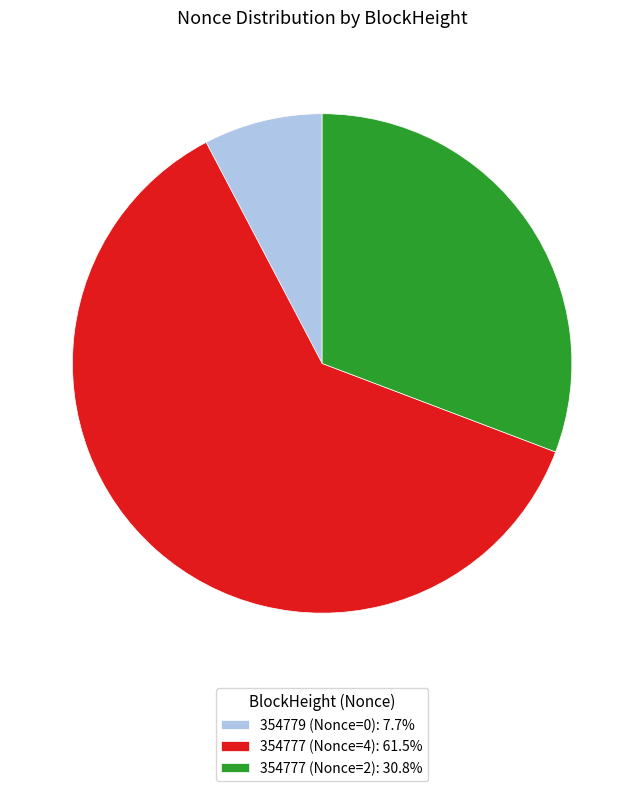

Count the number of slices in the pie.

3